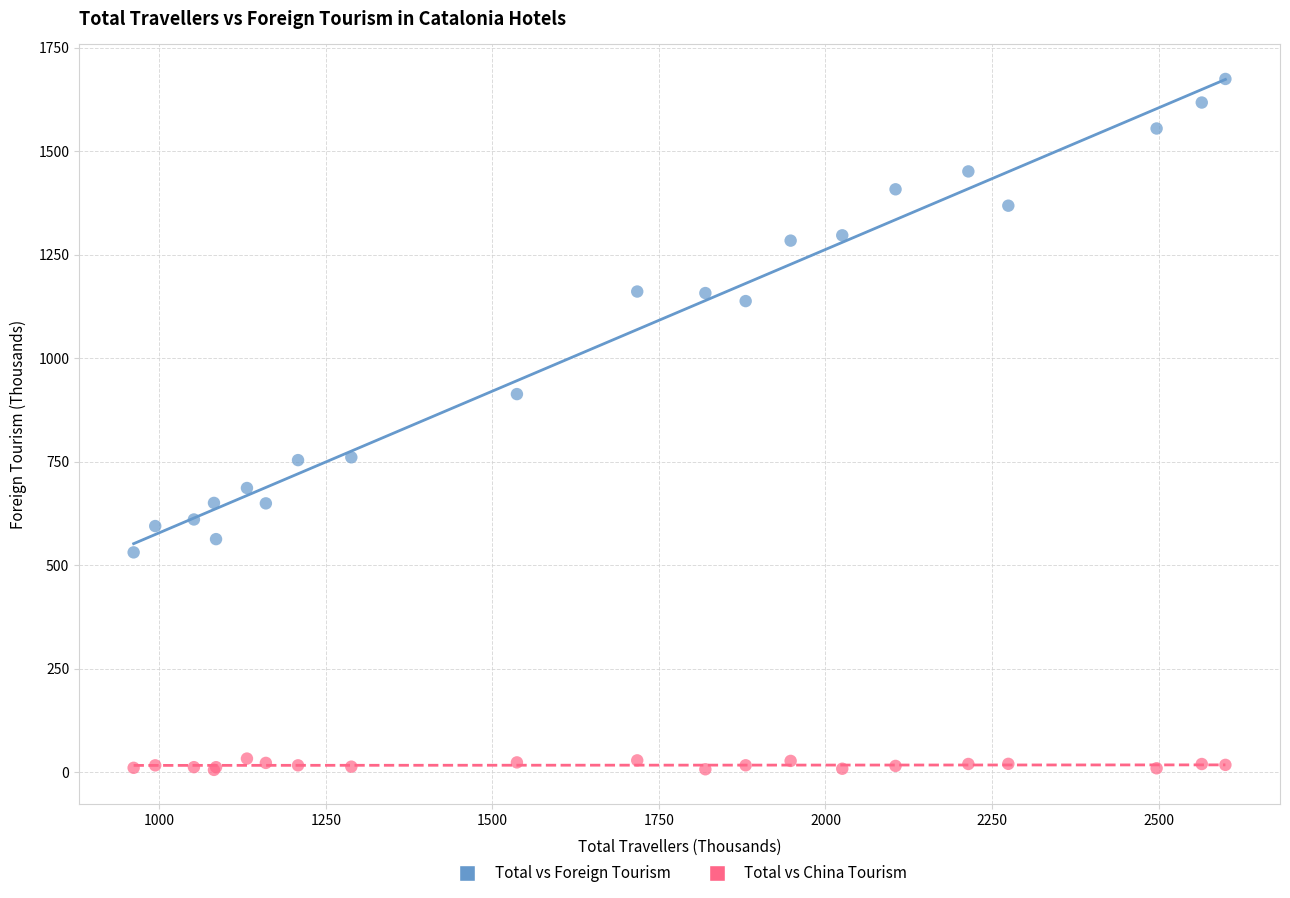

Which series has the widest spread of Y values?

Total vs Foreign Tourism